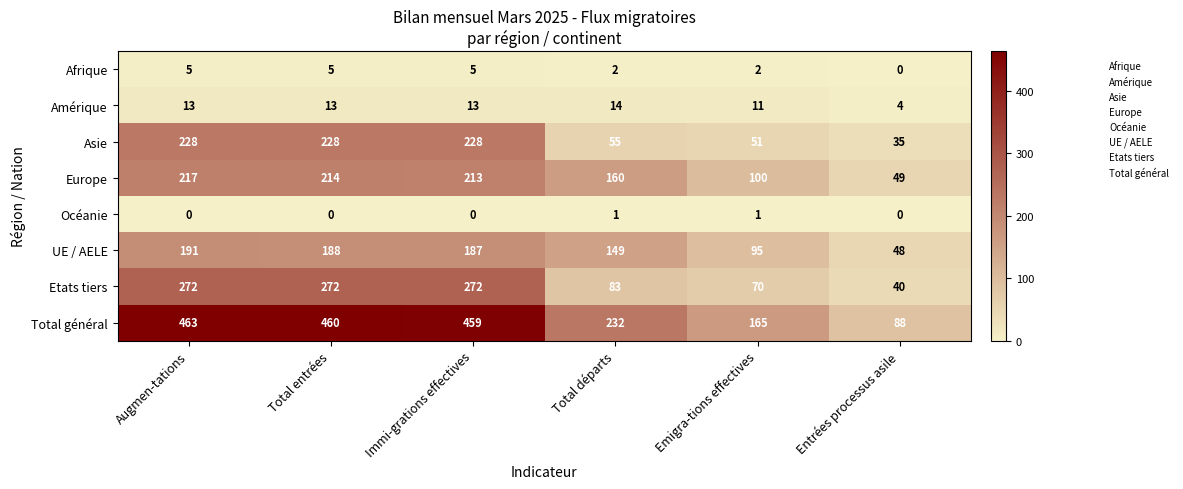

At Augmen-tations, list the series in order from largest to smallest.

Total général, Etats tiers, Asie, Europe, UE / AELE, Amérique, Afrique, Océanie